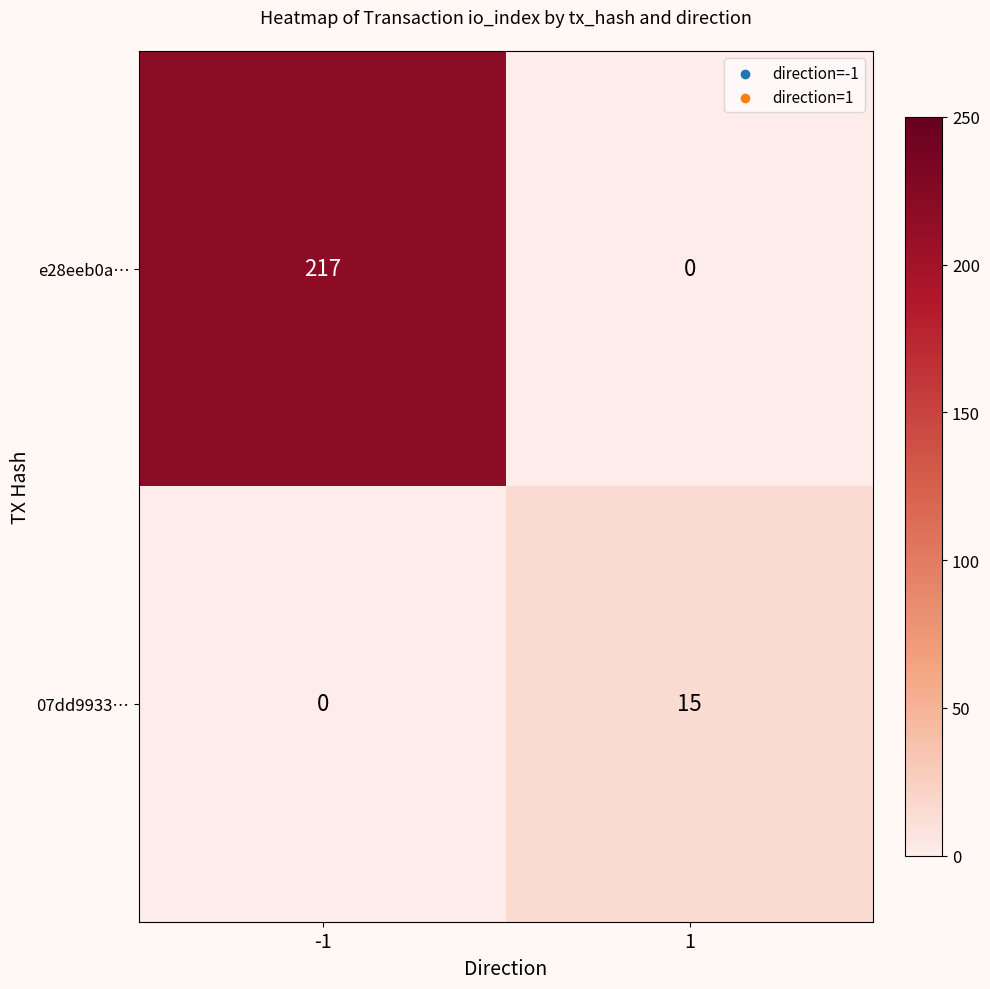

List the series in order of their overall mean, lowest first.

07dd9933…, e28eeb0a…